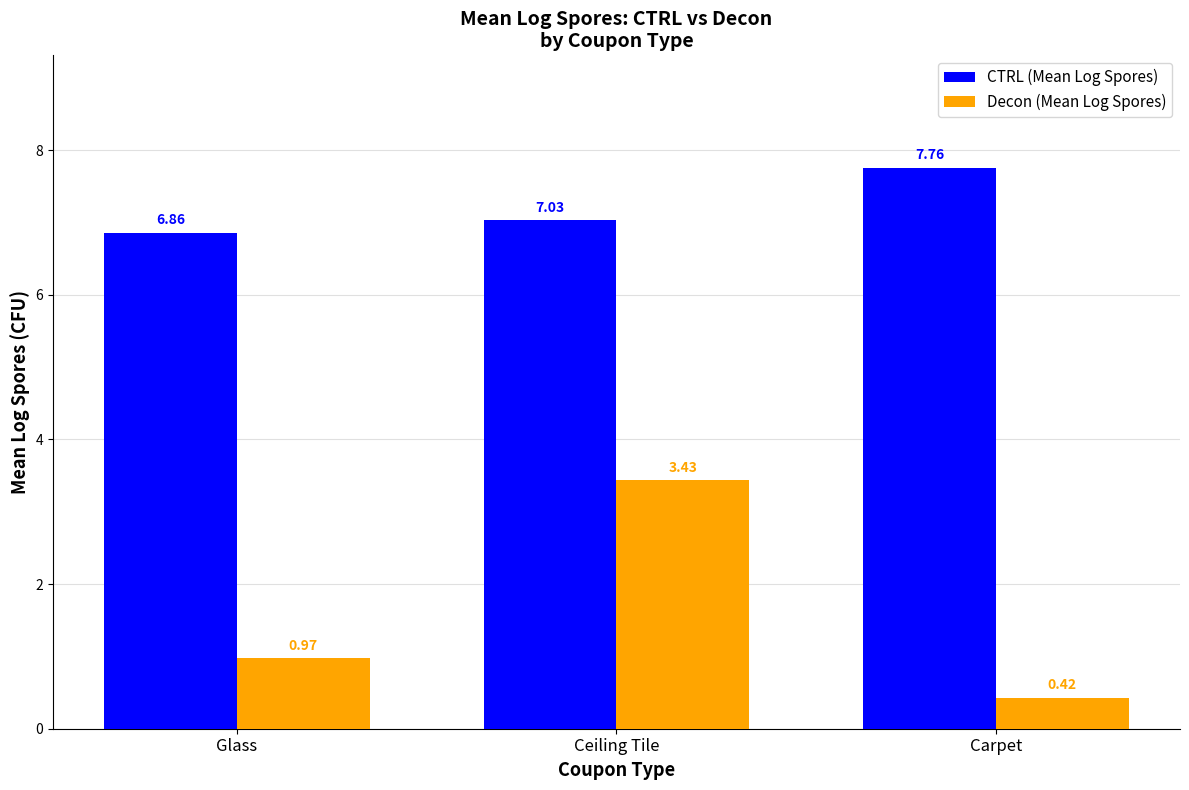

The Decon (Mean Log Spores) series shows 0.8 at Ceiling Tile. True or false?

False